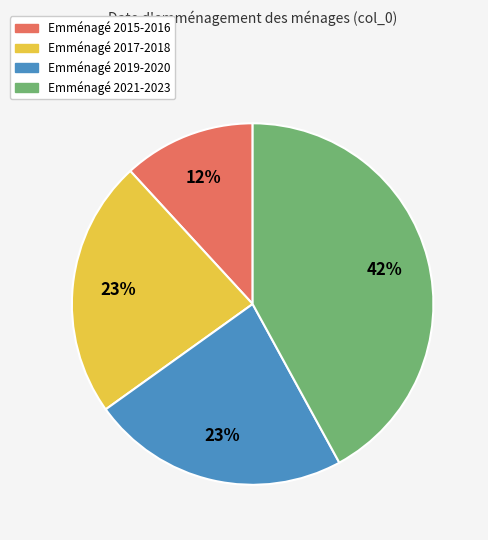

To the nearest percent, what is the average slice percentage?

25%